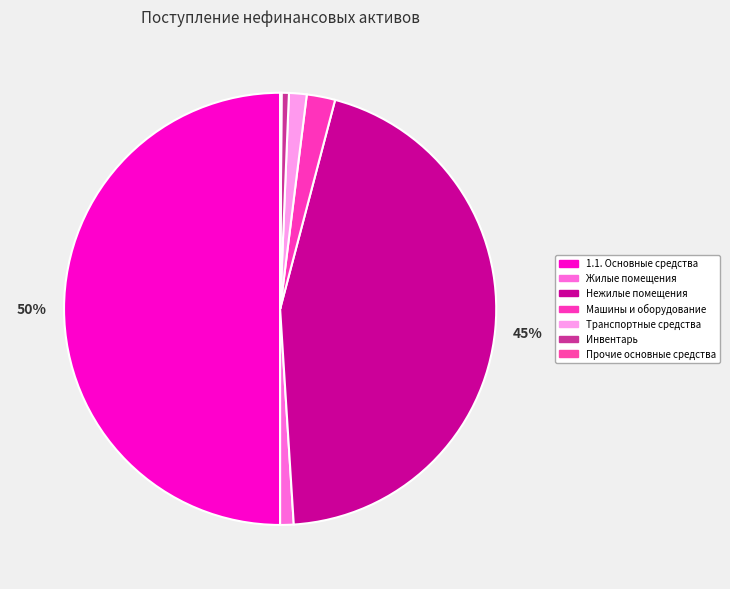

Combined, what portion of the pie is Нежилые помещения and Машины и оборудование?

47.0%